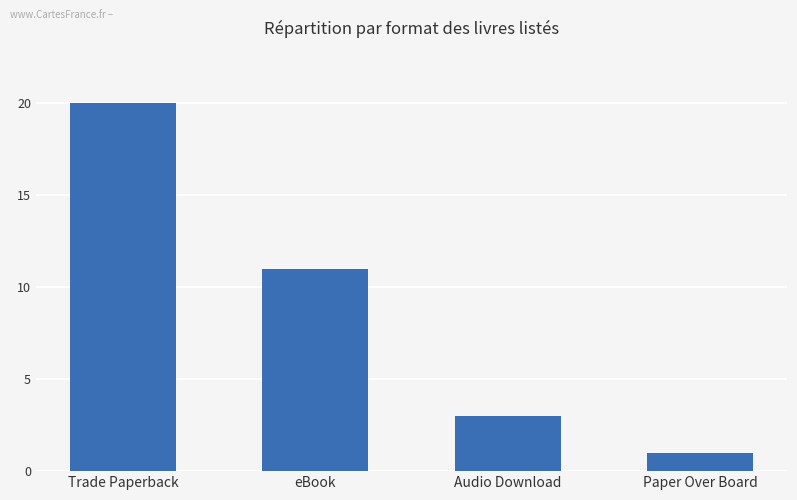

At which label is the value closest to 10?

eBook